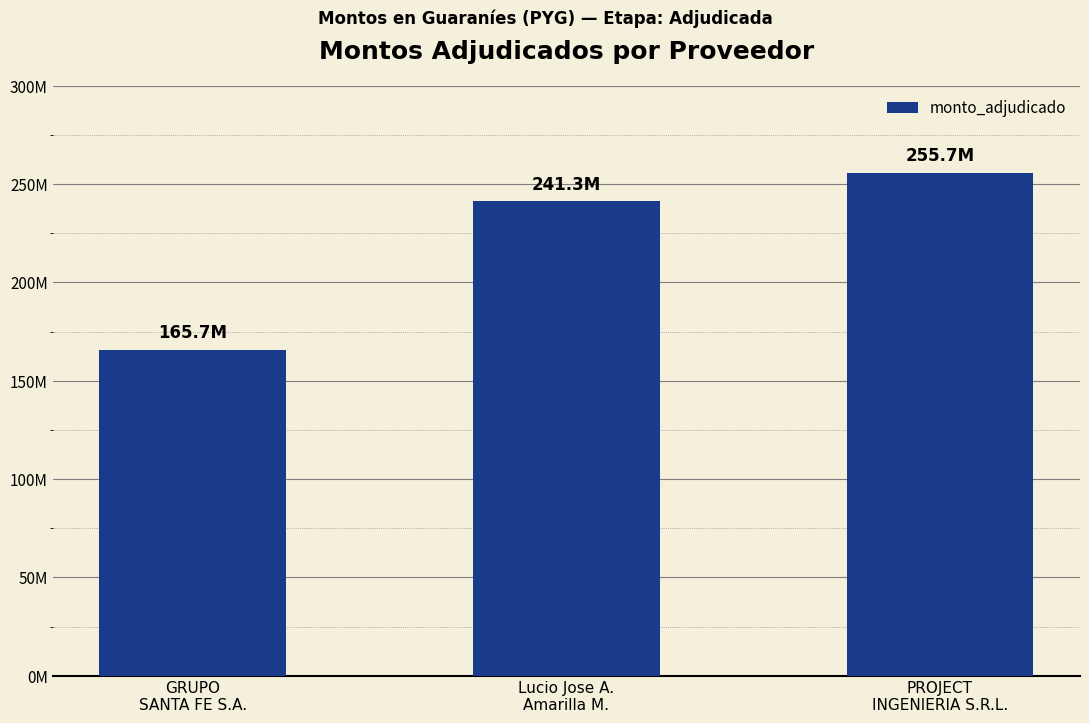

What is the average value?

220906546